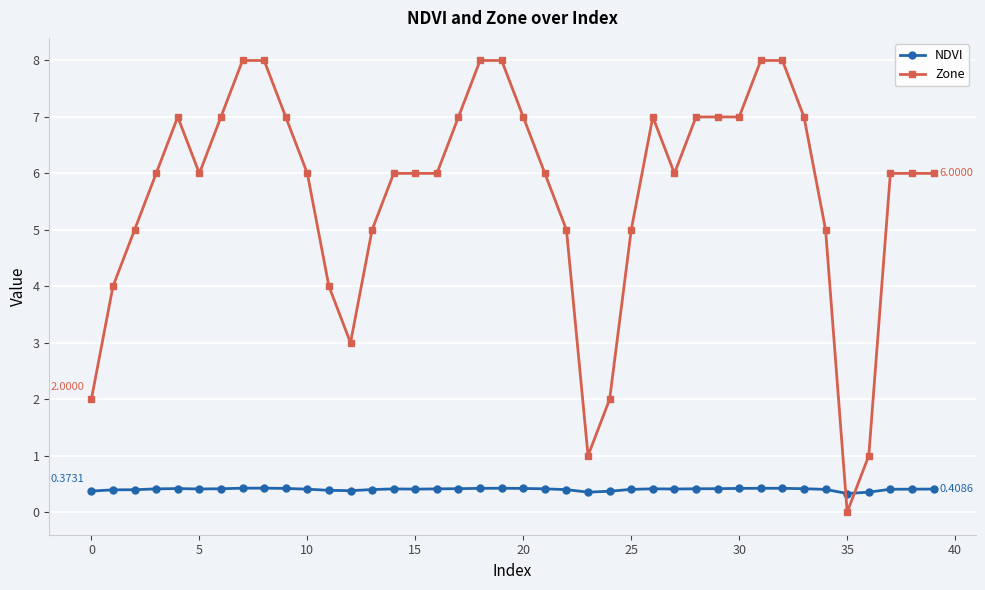

True or false: NDVI has more than 0 points higher than both neighbors.

True